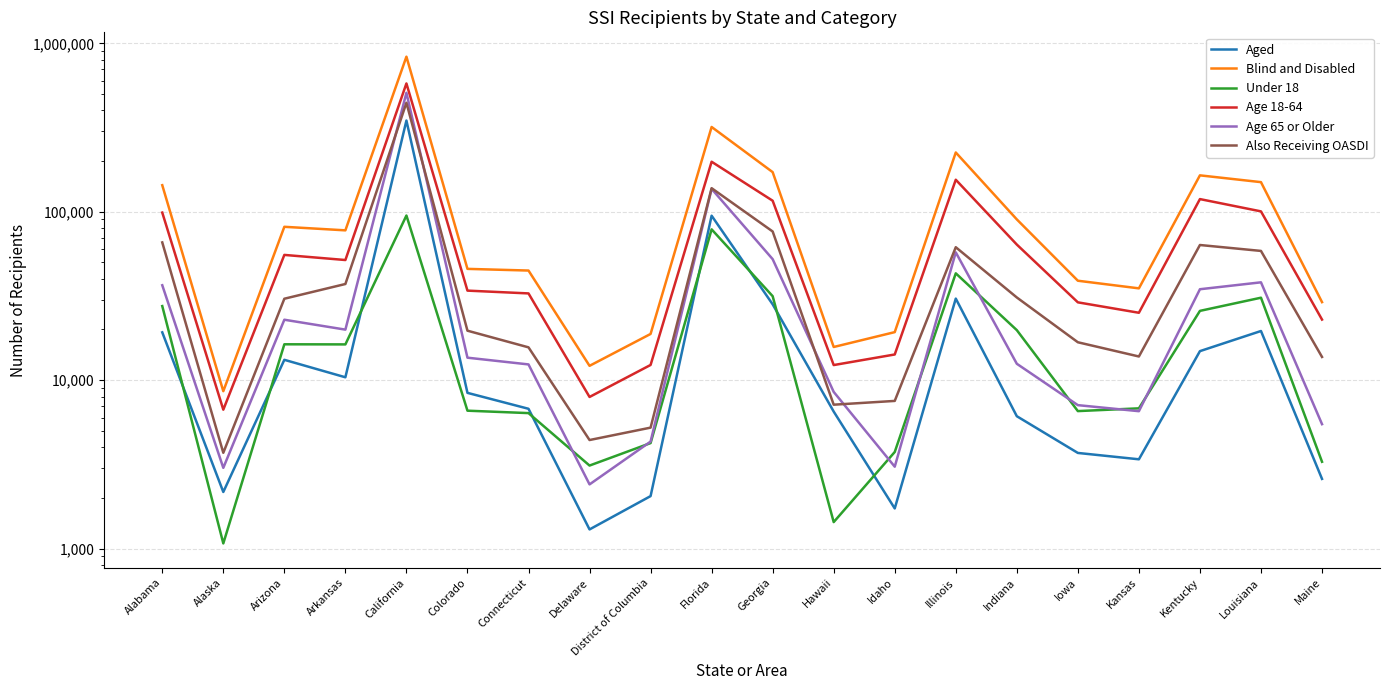

Is it true that Age 18-64 equals 22908 at Maine?

True